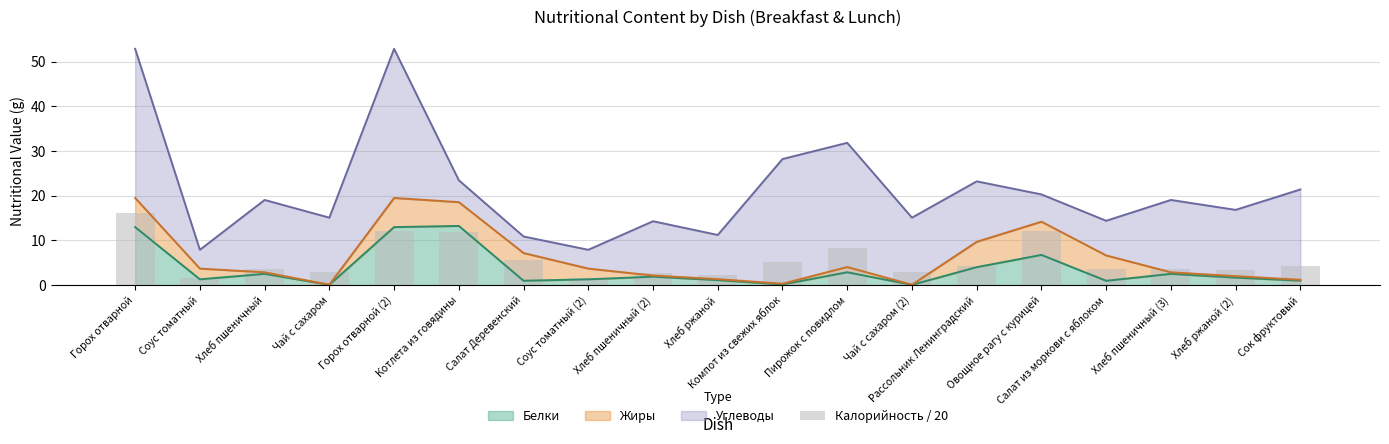

What is the highest value of the Белки series?

13.2